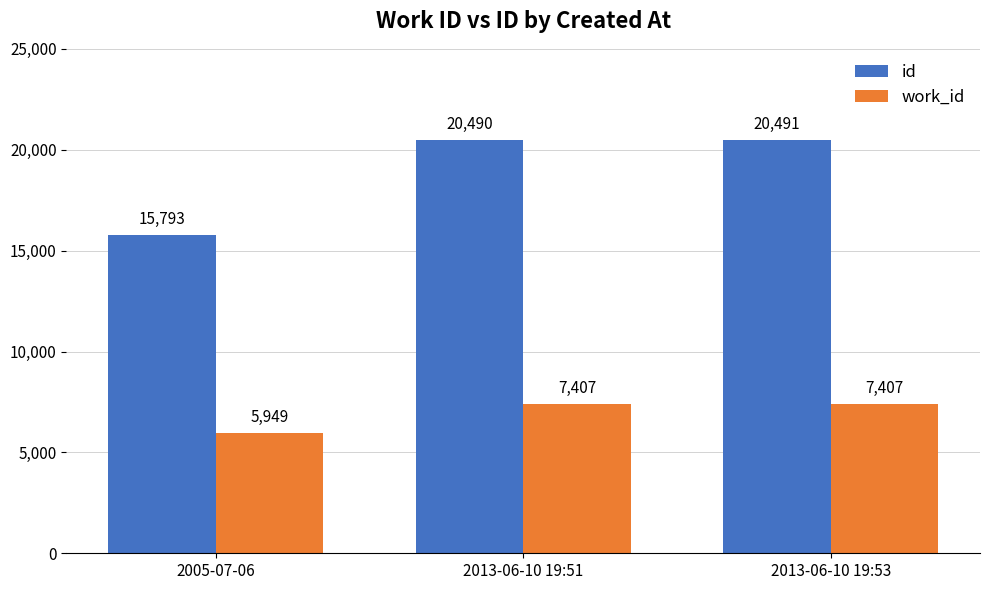

What is the minimum value shown in the chart?

5949